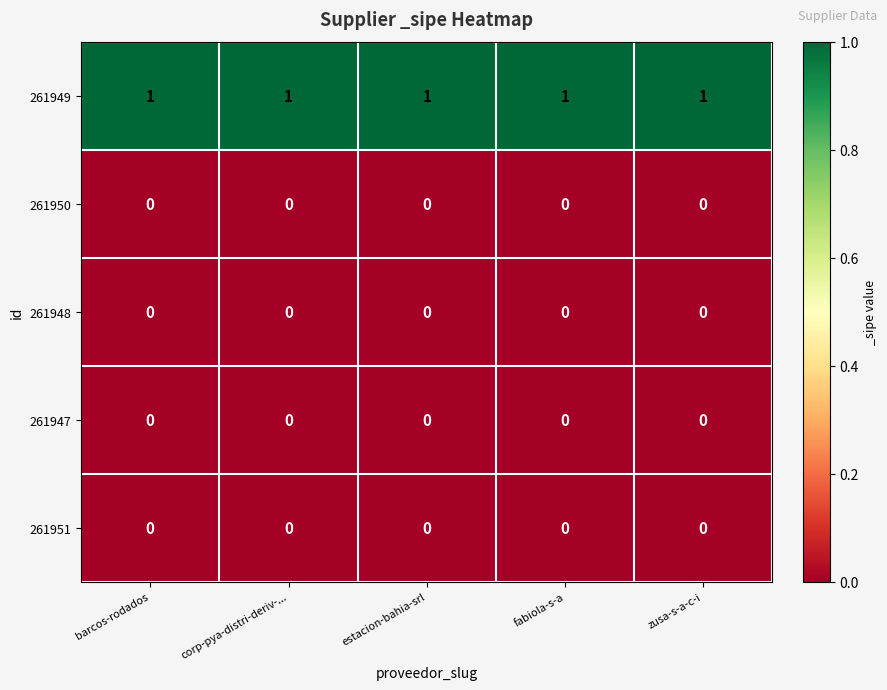

True or false: 261950 has a value of 0 at fabiola-s-a.

True